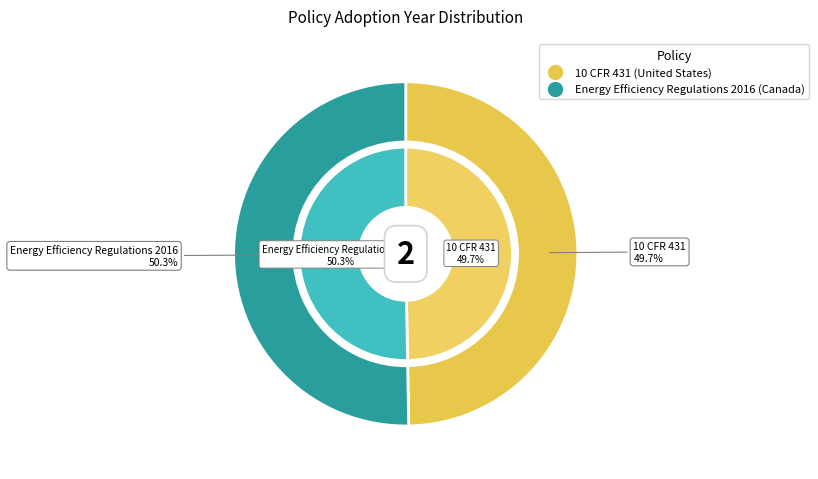

Is it true that Energy Efficiency Regulations 2016 (Canada) is 50% of the pie?

True